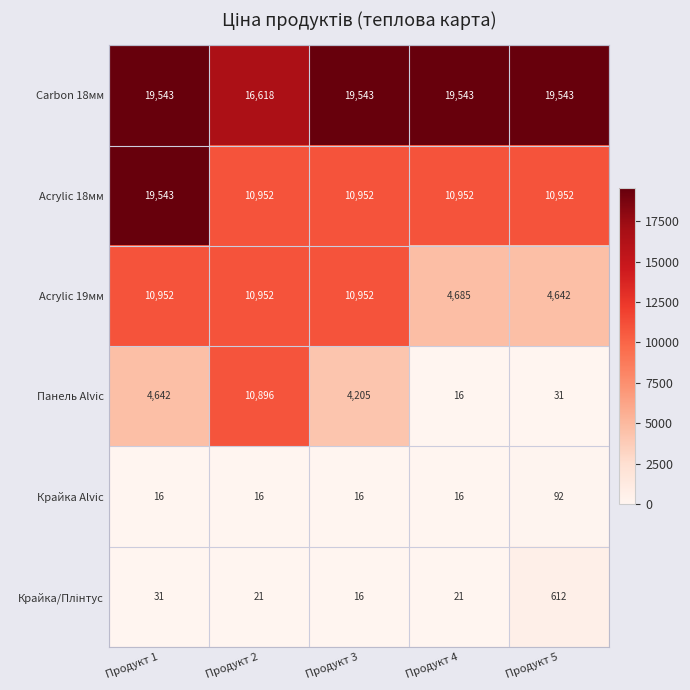

Which series has the widest spread of values?

Панель Alvic